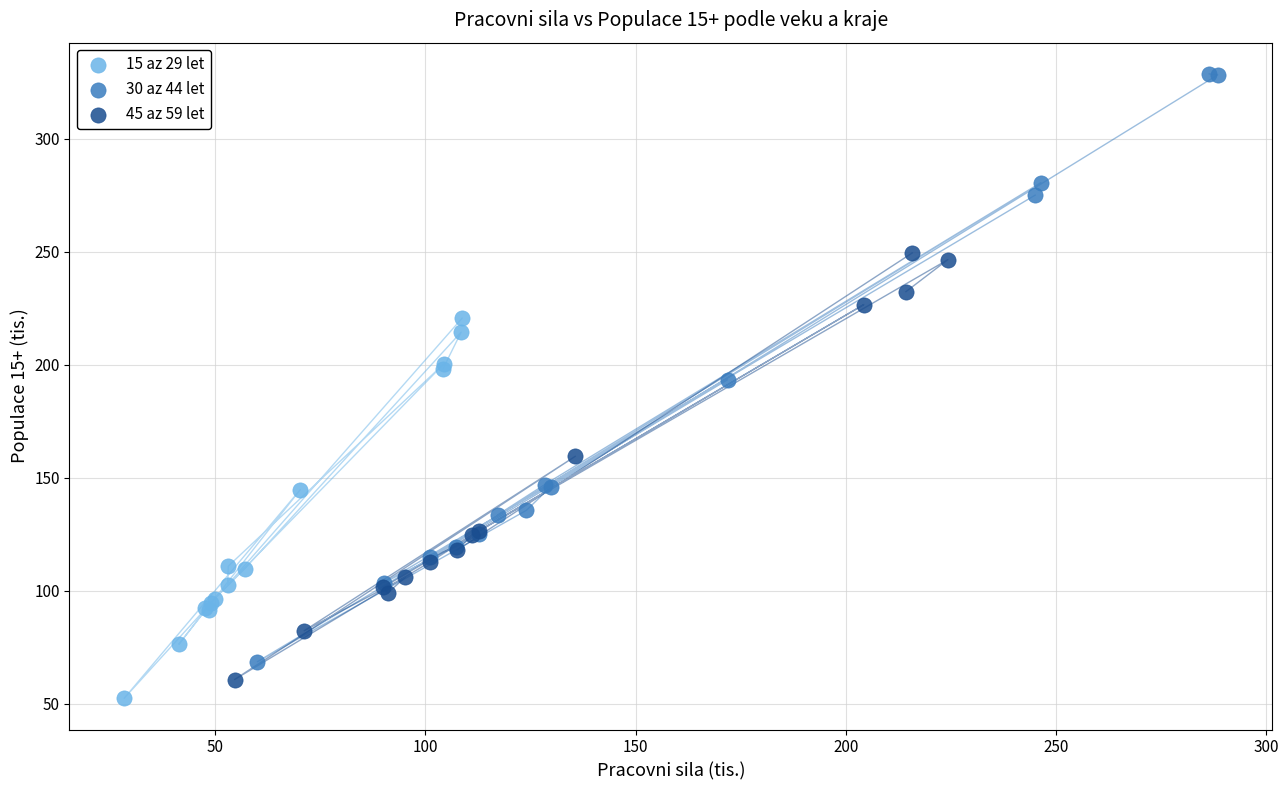

What are all the series names shown in the legend?

15 az 29 let, 30 az 44 let, 45 az 59 let